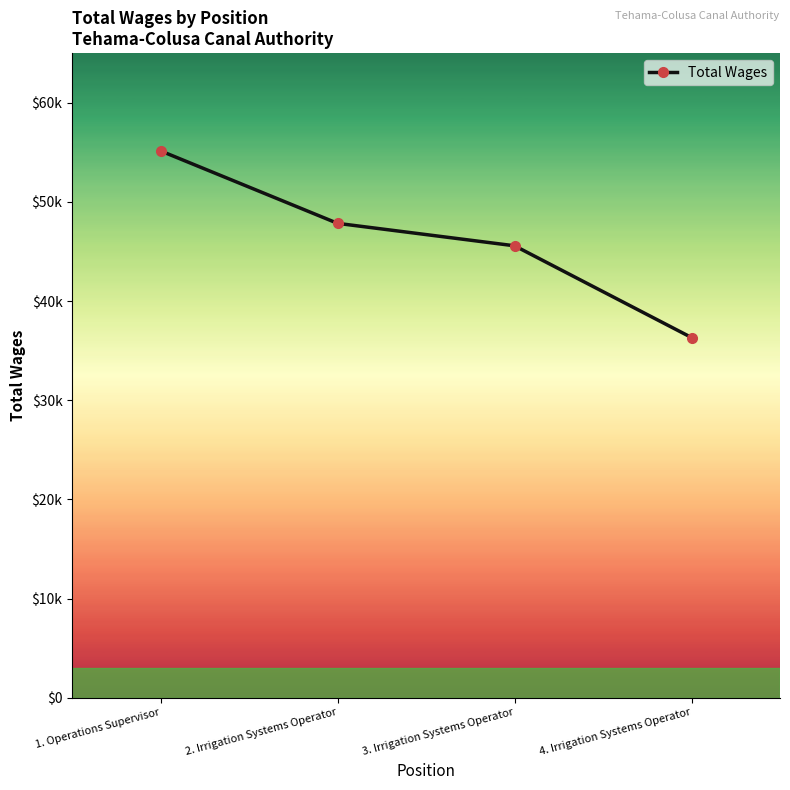

True or false: there are more than 0 points higher than both neighbors.

False